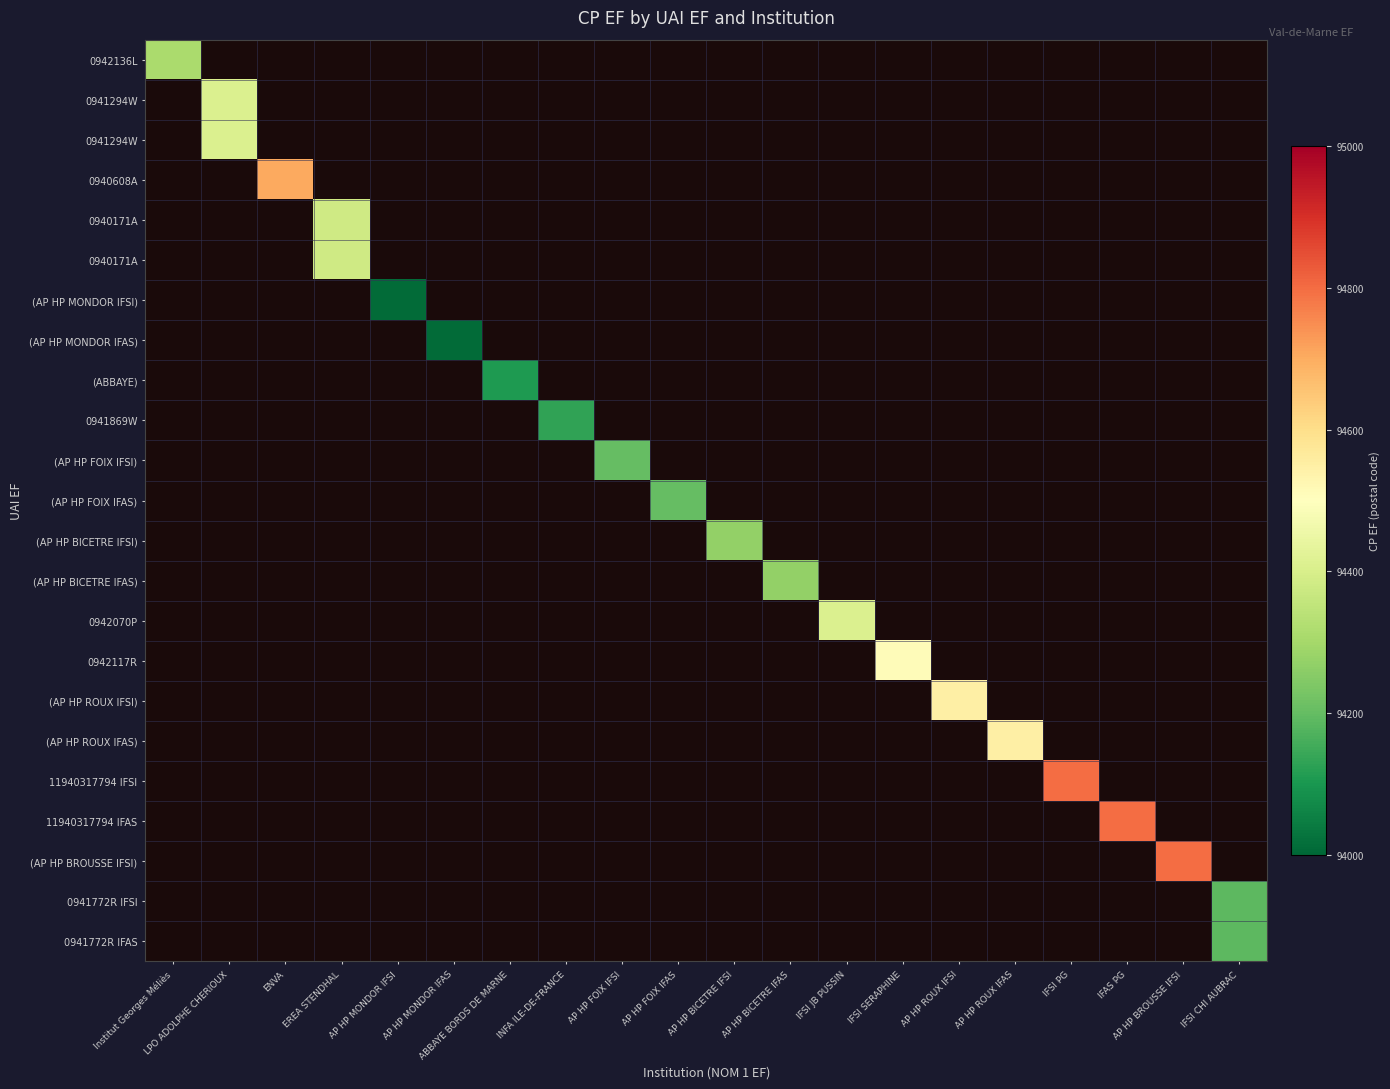

At how many categories does at least one series exceed 94547?

6